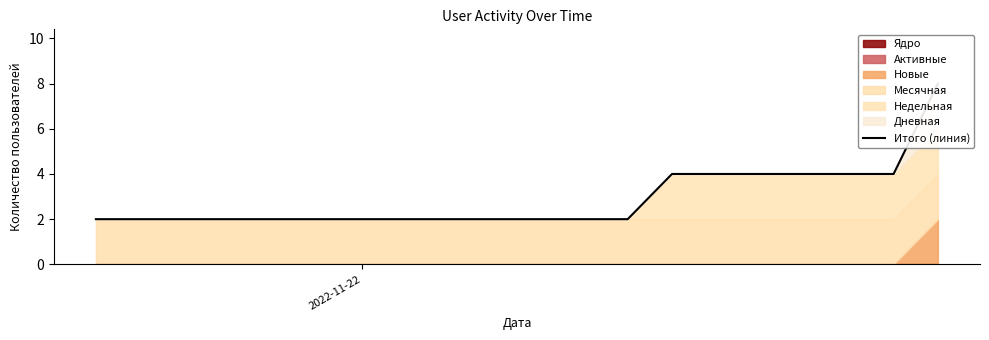

What is the approximate value at 2022-11-22?

2